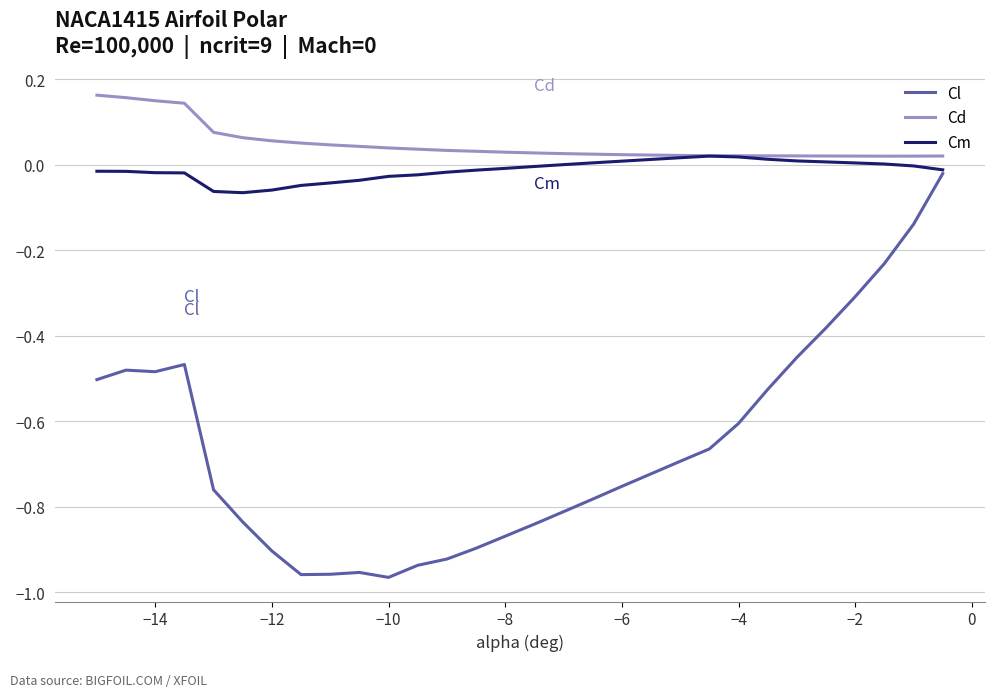

Which series has the largest total across all categories?

Cd